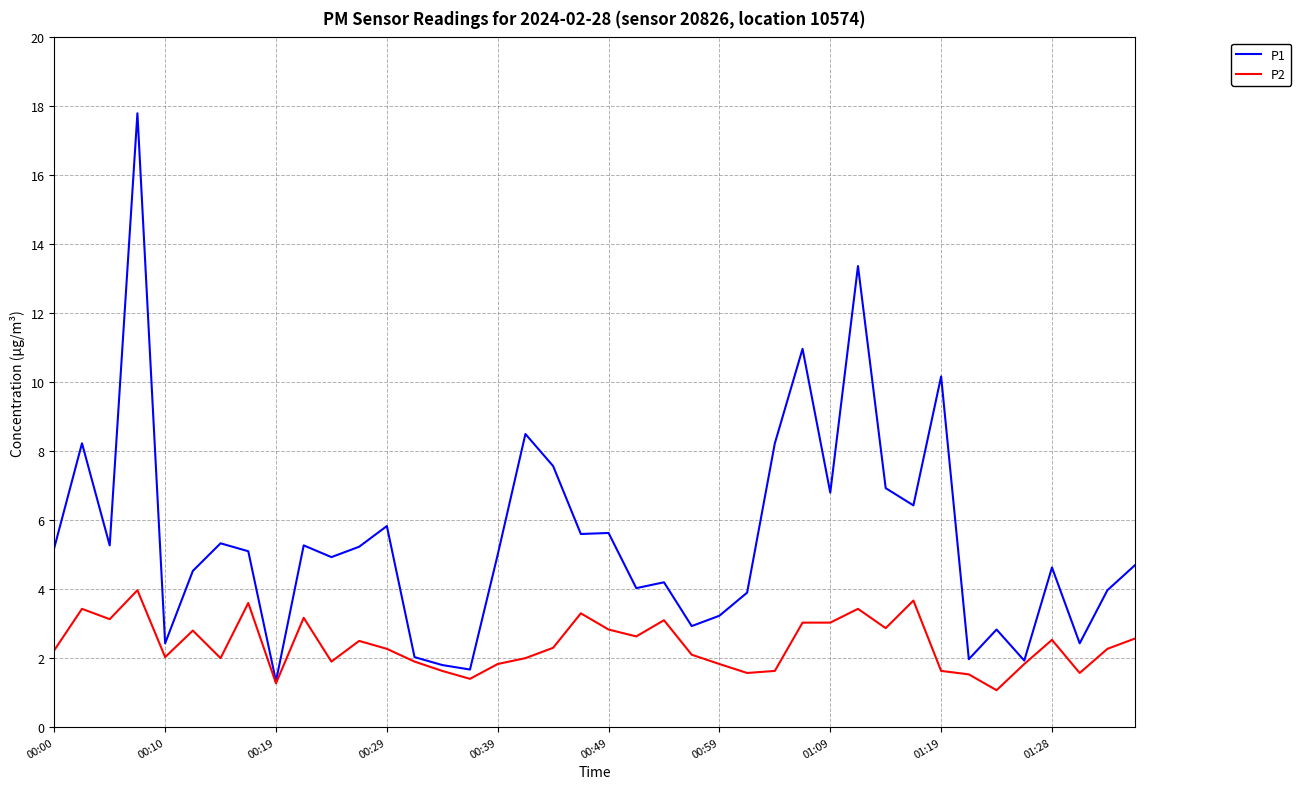

How many lines are shown in the chart?

2